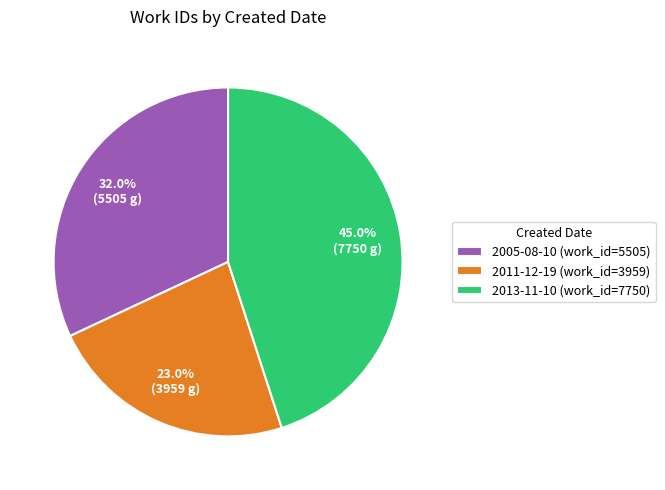

Which slice is the largest?

2013-11-10